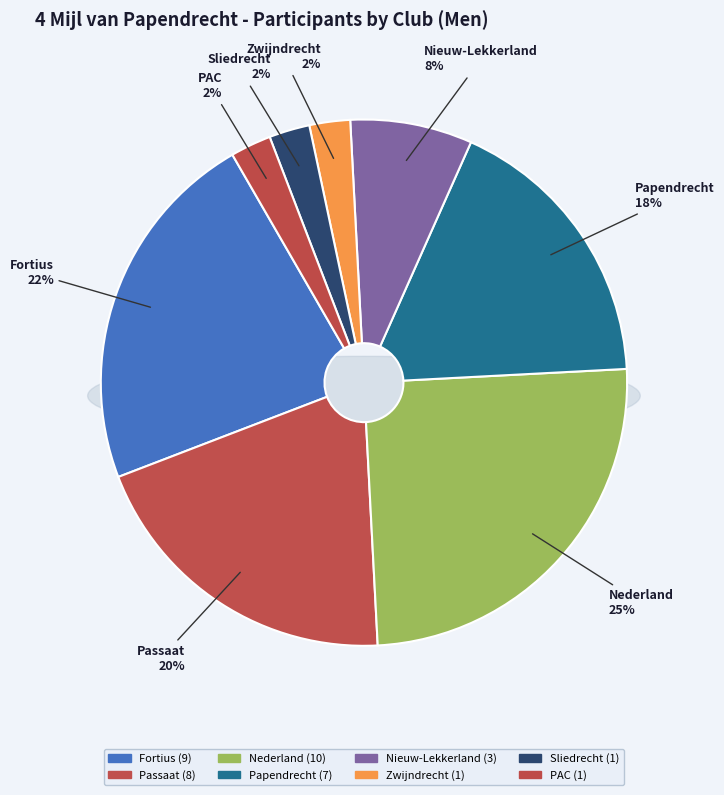

Rank the categories by value from highest to lowest.

Nederland, Fortius, Passaat, Papendrecht, Nieuw-Lekkerland, Zwijndrecht, Sliedrecht, PAC